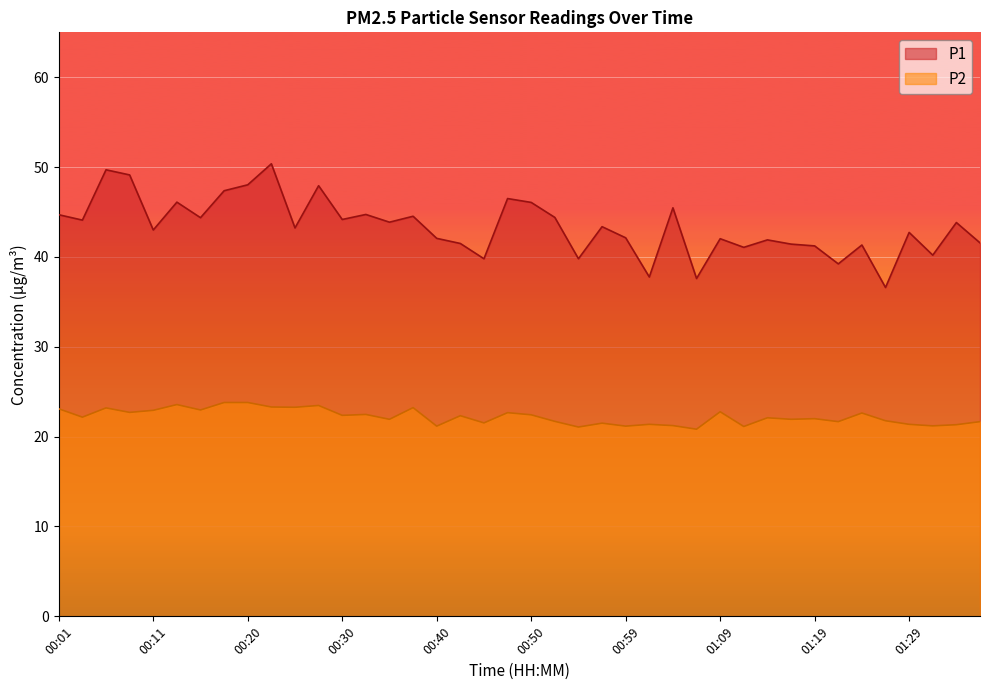

How many lines are shown in the chart?

2